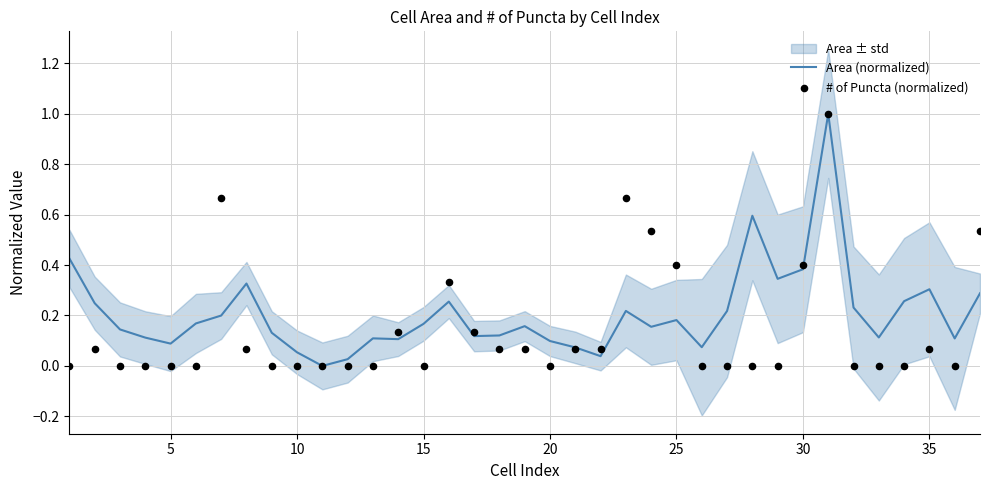

What is the maximum value for Area (normalized)?

1.0